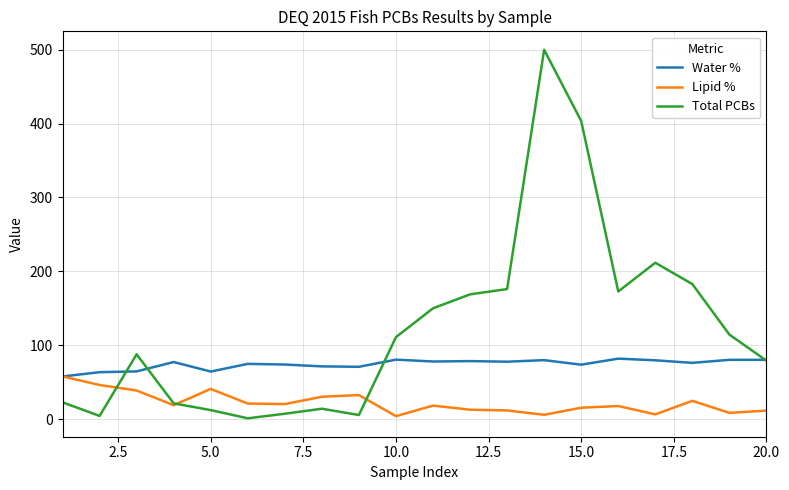

What is the greatest value displayed?

500.0